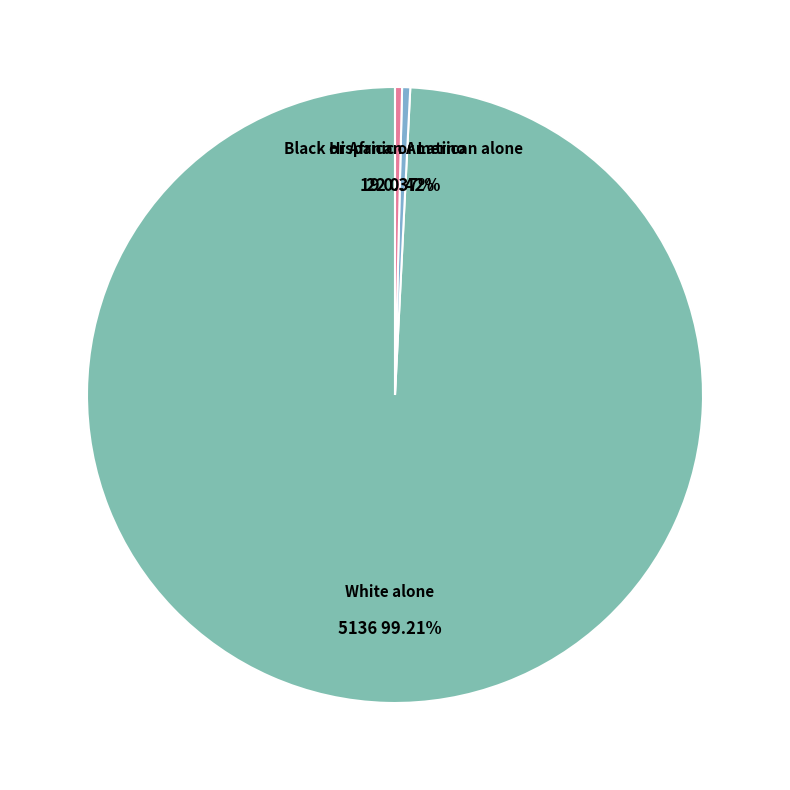

Count the number of slices in the pie.

3